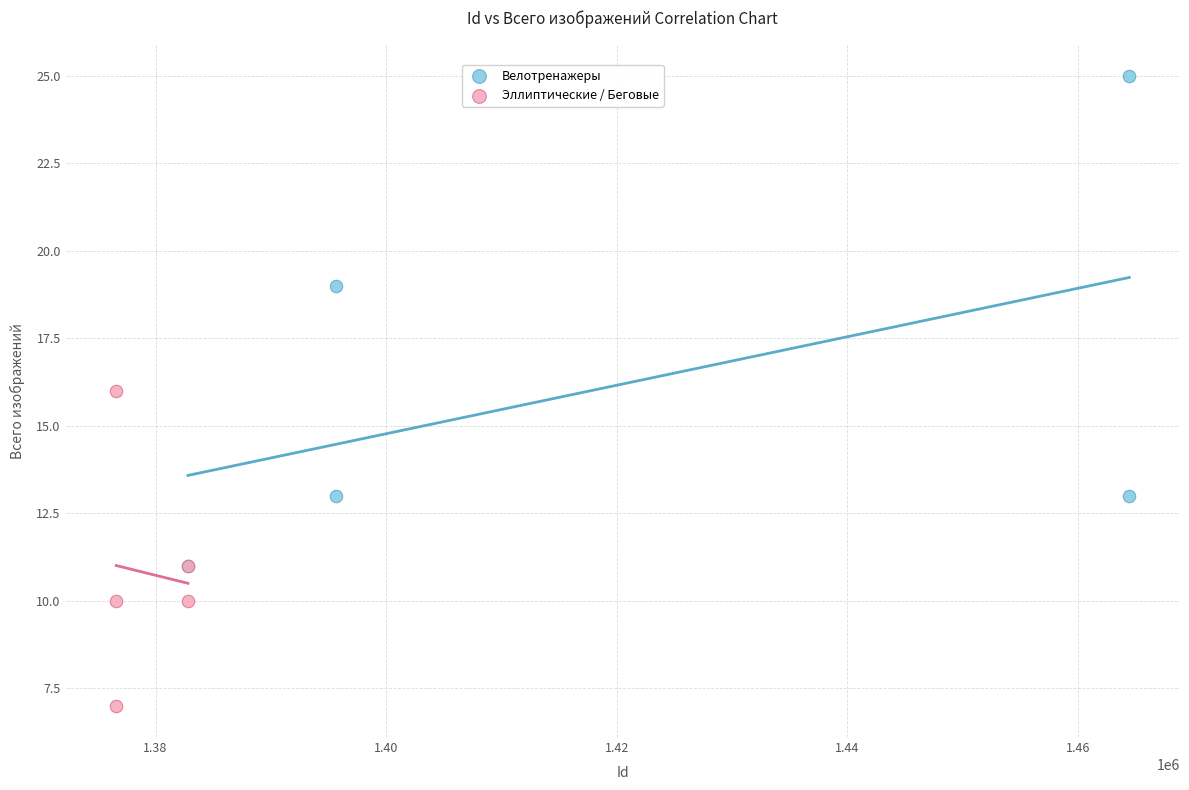

Which series has the widest spread of Y values?

Велотренажеры